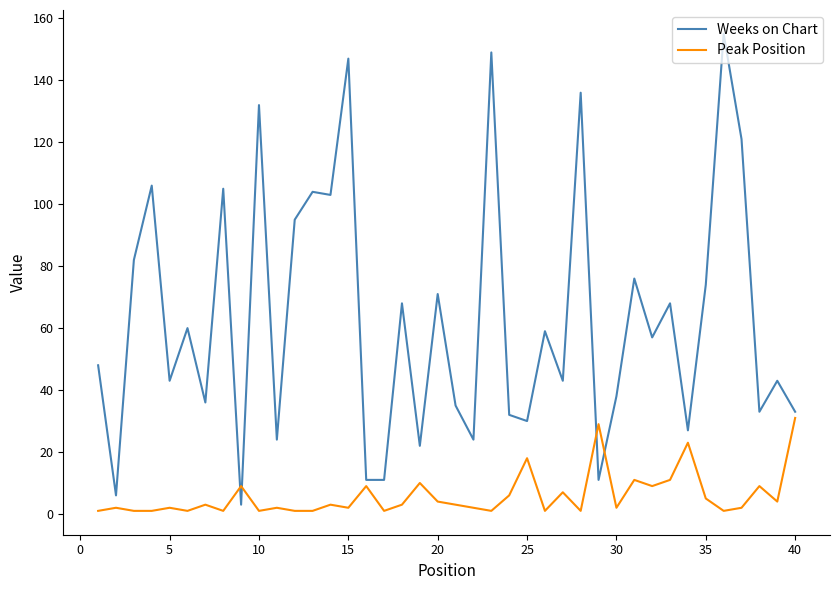

Rank the series by their maximum value, from lowest to highest.

Peak Position, Weeks on Chart